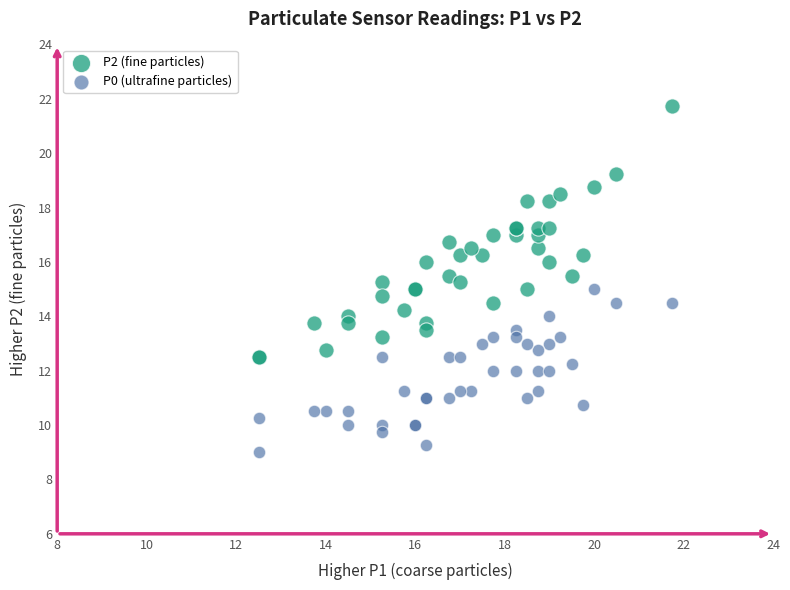

Which series has the largest Y range (max minus min)?

P2 (fine particles)